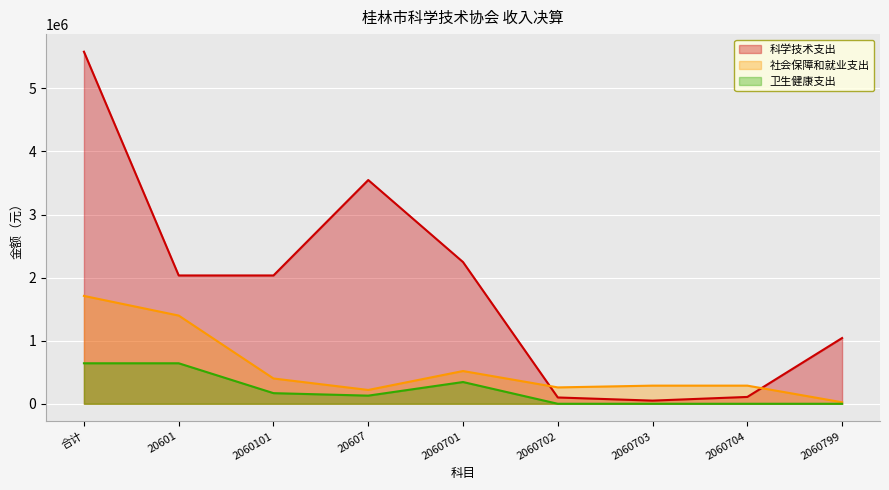

What is the minimum value for 社会保障和就业支出?

23892.9